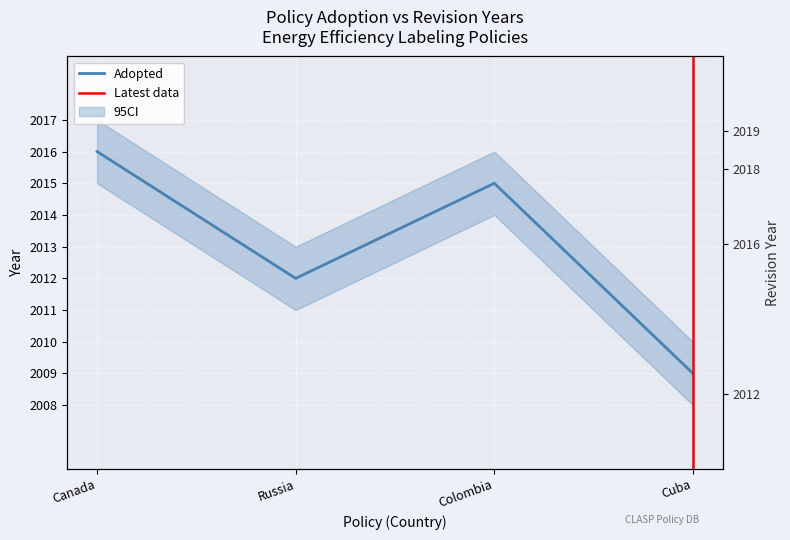

What is the value of the 1st point from the left?

2016